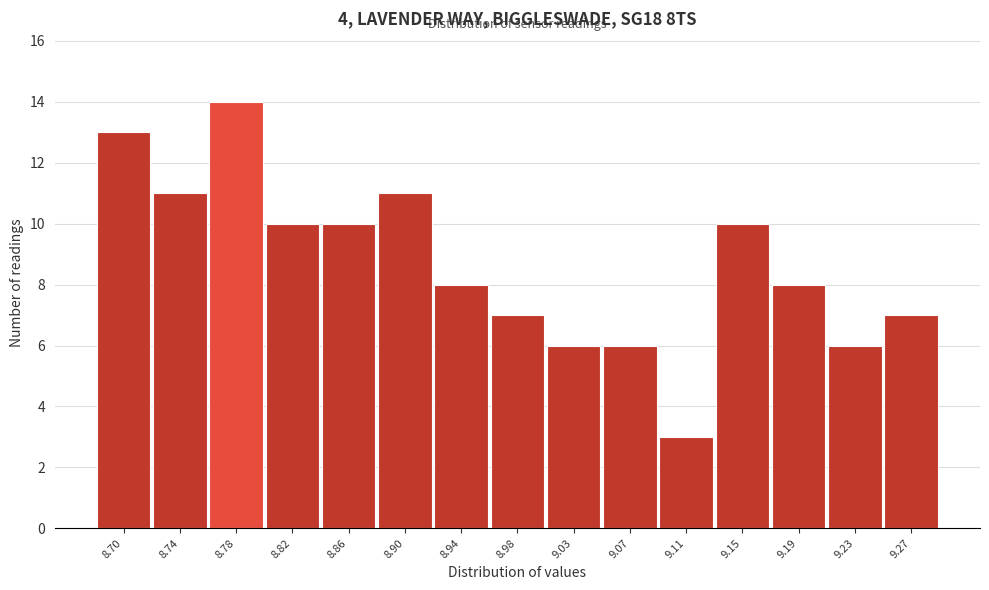

Reading right to left, list all the values displayed in this chart.

7	6	8	10	3	6	6	7	8	11	10	10	14	11	13